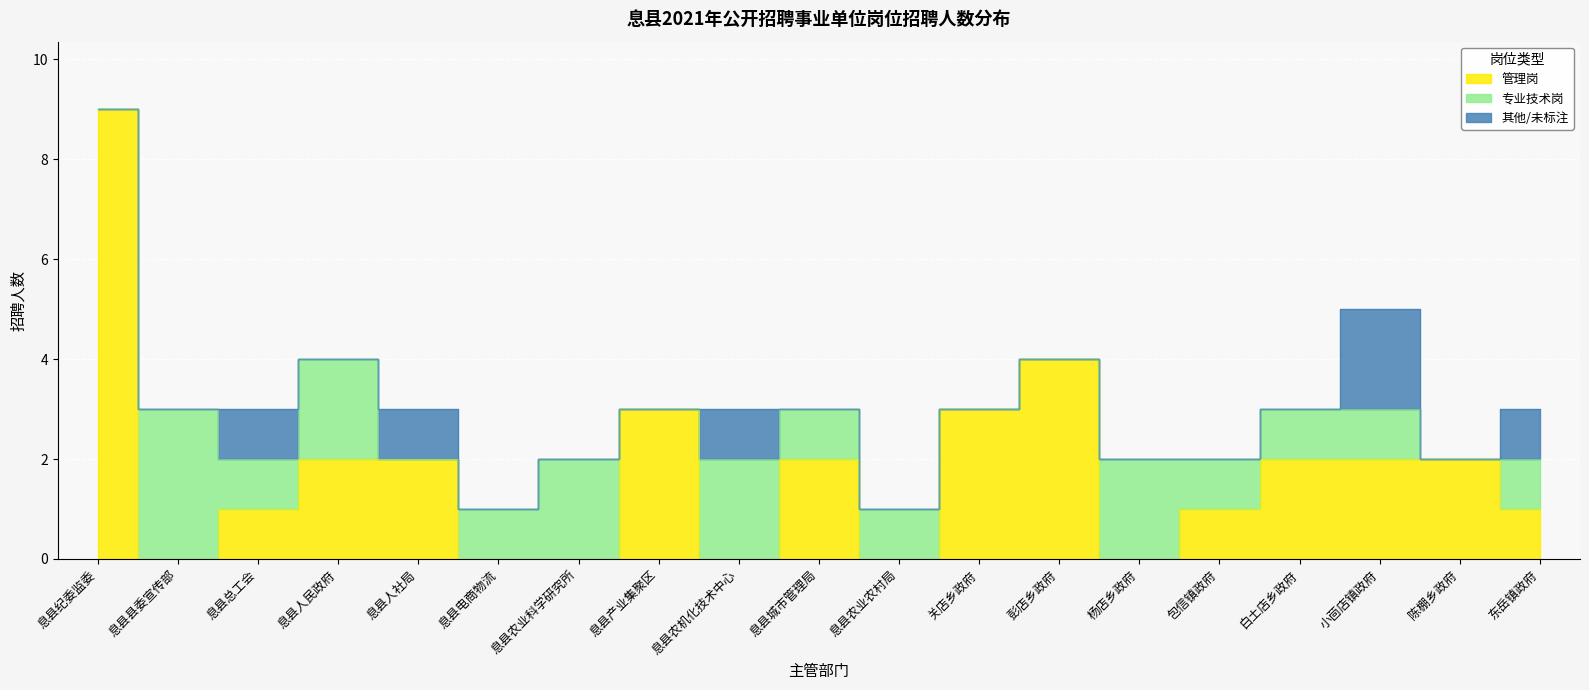

Which series has the largest total across all categories?

管理岗